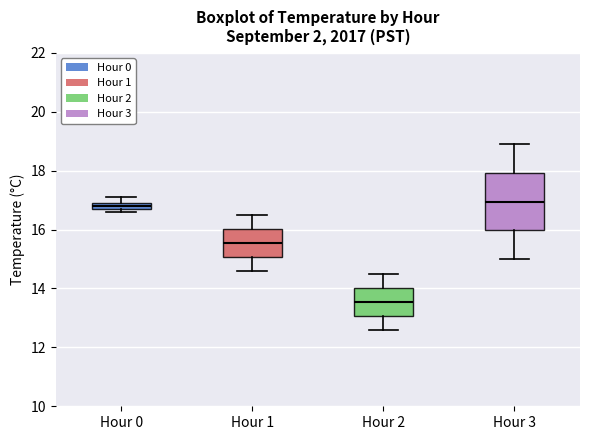

Where is the lower edge of the box for Hour 0 on the y-axis? The values are not printed on the chart, so give them approximately, as read against the axis.

16.8